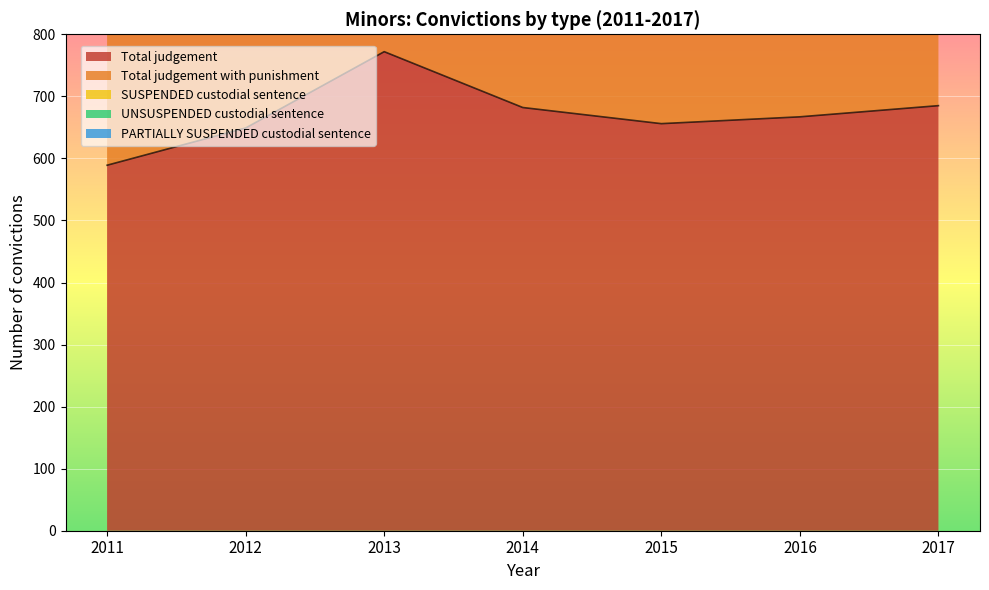

The value of SUSPENDED custodial sentence at 2012 is 11. True or false?

False